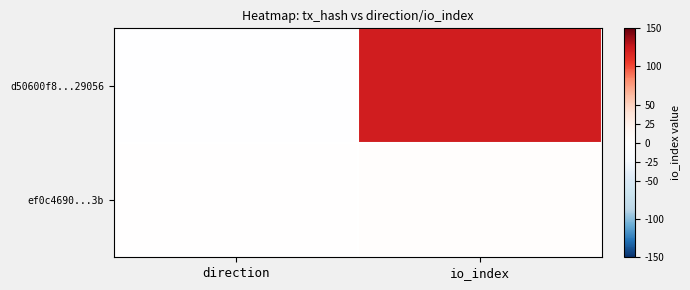

Reading left to right, extract all data points from this chart.

d50600f8...29056: direction=-1	io_index=123
ef0c4690...3b: direction=1	io_index=3